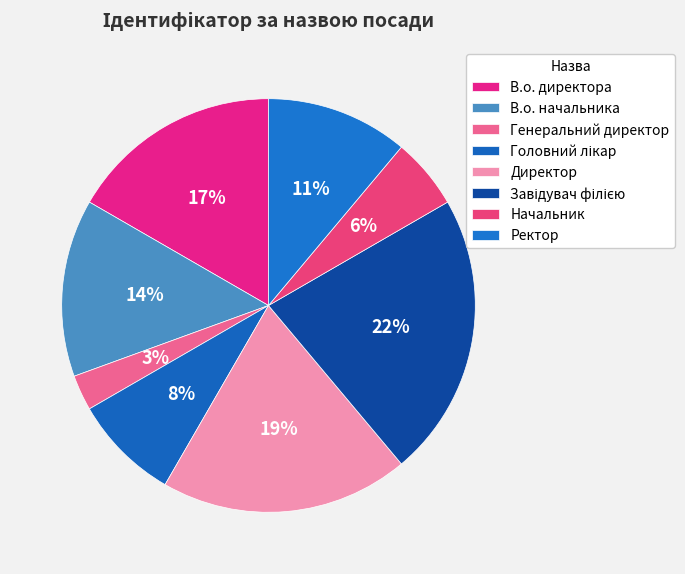

Which slice is the largest?

Завідувач філією